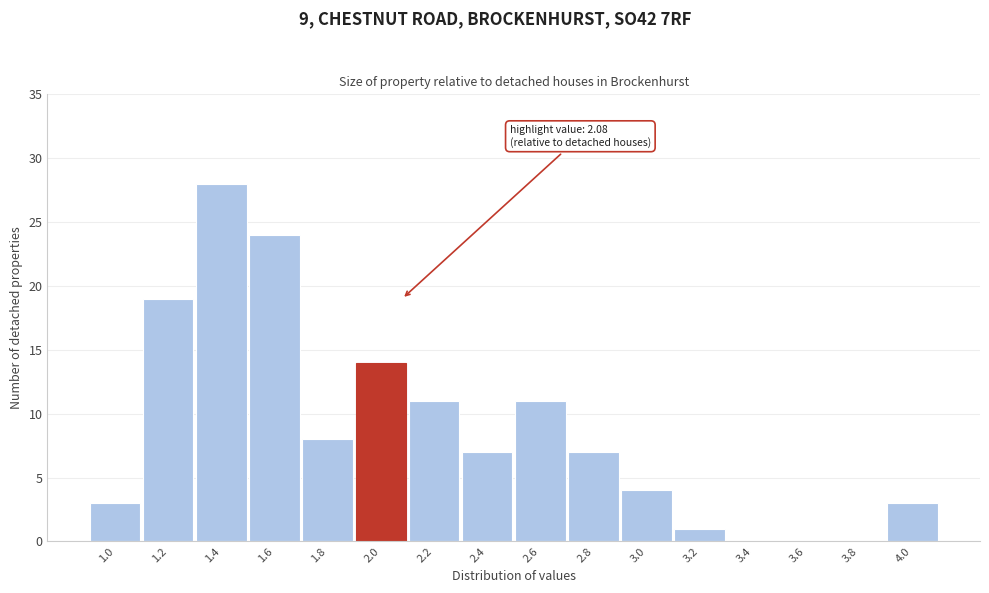

Reading left to right, transcribe all the data shown in this chart.

1.0=3	1.2=19	1.4=28	1.6=24	1.8=8	2.0=14	2.2=11	2.4=7	2.6=11	2.8=7	3.0=4	3.2=1	3.4=0	3.6=0	3.8=0	4.0=3